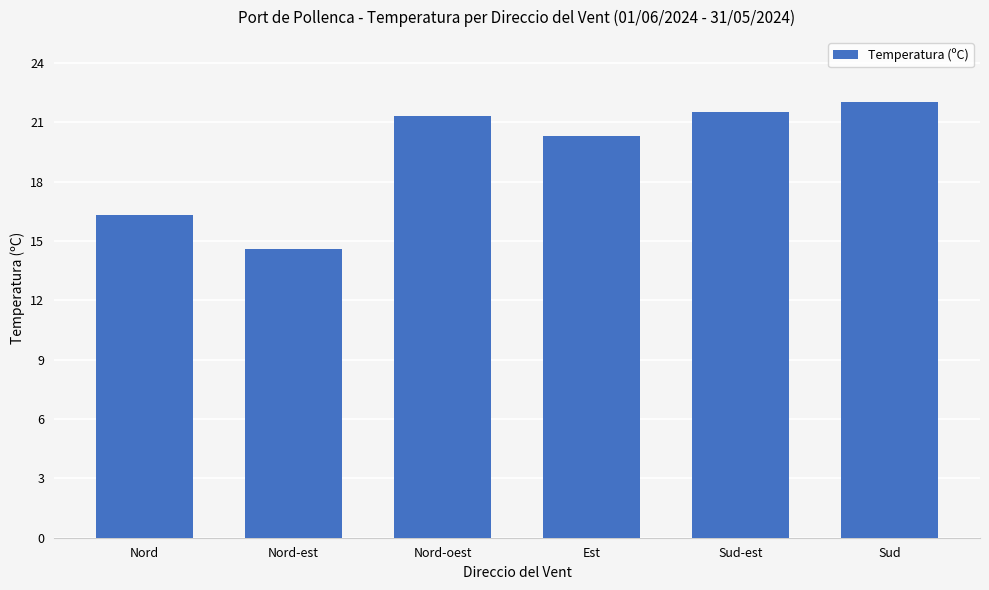

Are the bars horizontal?

No